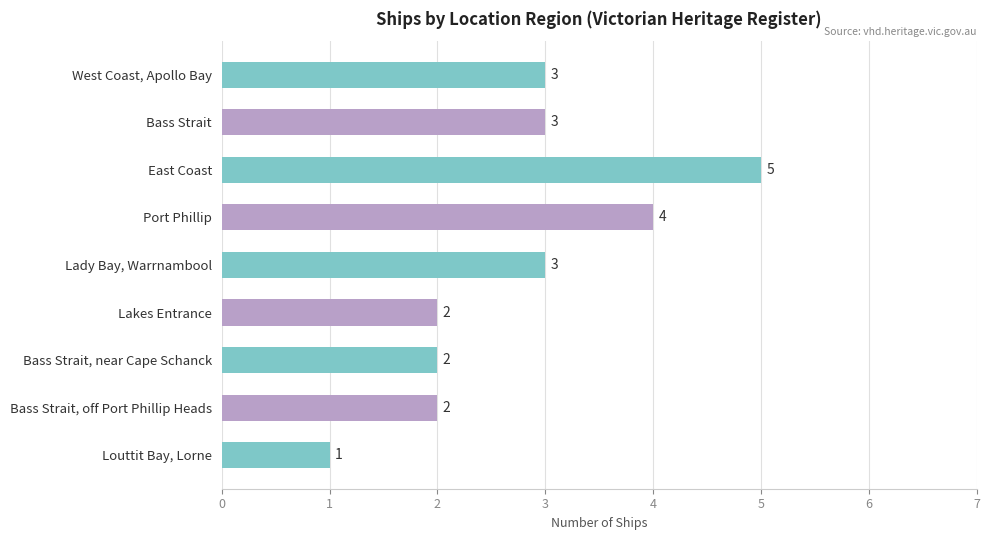

What is the change in value from Bass Strait to East Coast?

+2